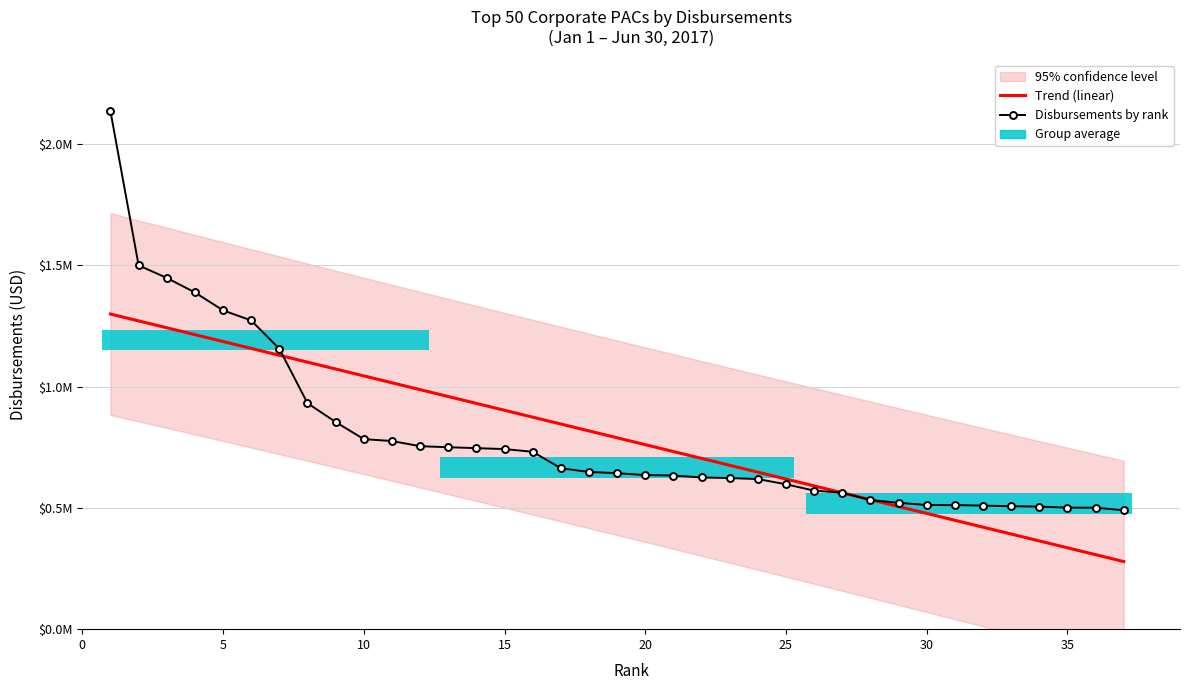

Reading left to right, transcribe all the data shown in this chart.

1=2135076.0	2=1500096.2	3=1448373.0	4=1388501.0	5=1314631.0	6=1272988.8	7=1156030.7	8=931776.8	9=854314.5	10=783557.2	11=775834.8	12=754496.2	13=750245.4	14=746497.5	15=742548.6	16=731519.4	17=663550.3	18=648223.9	19=643262.0	20=635321.0	21=633617.2	22=625600.0	23=623060.0	24=618957.7	25=597538.0	26=571264.4	27=562600.0	28=532365.7	29=521165.0	30=511898.1	31=511577.9	32=509500.0	33=506950.0	34=505357.0	35=501122.0	36=500850.2	37=490281.0